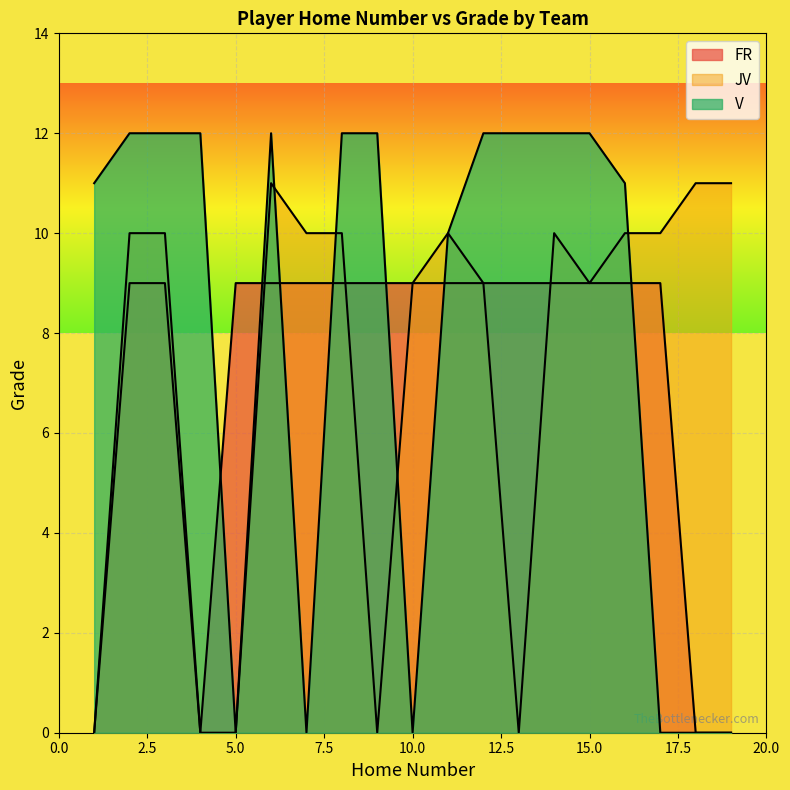

True or false: Home Number and Grade cross at least once.

False